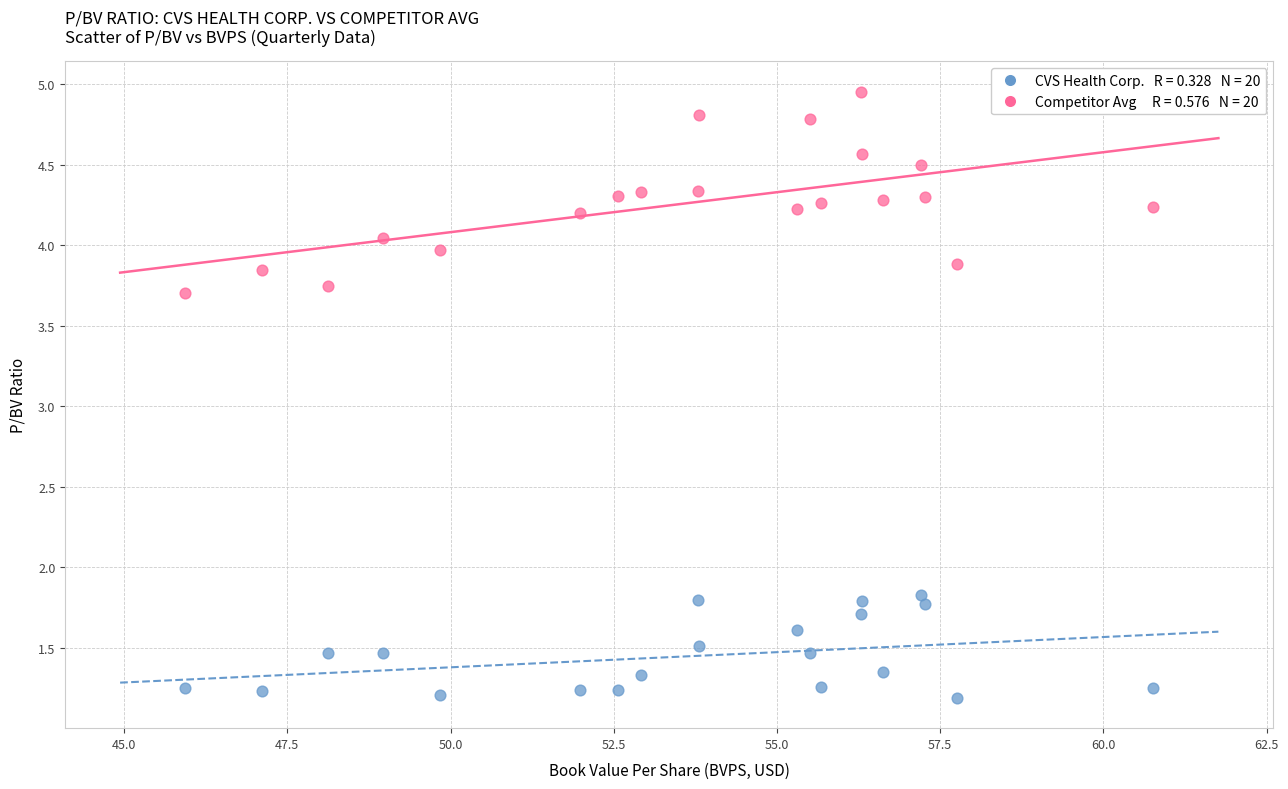

Across all data points, what is the range of X values (max minus min)?

14.8